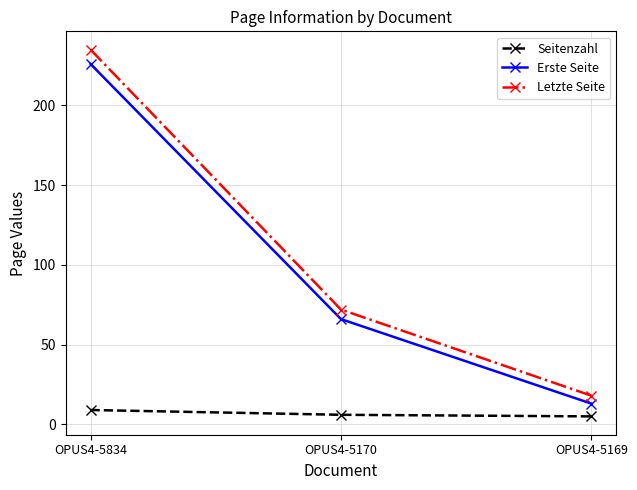

How many series are shown in this chart?

3